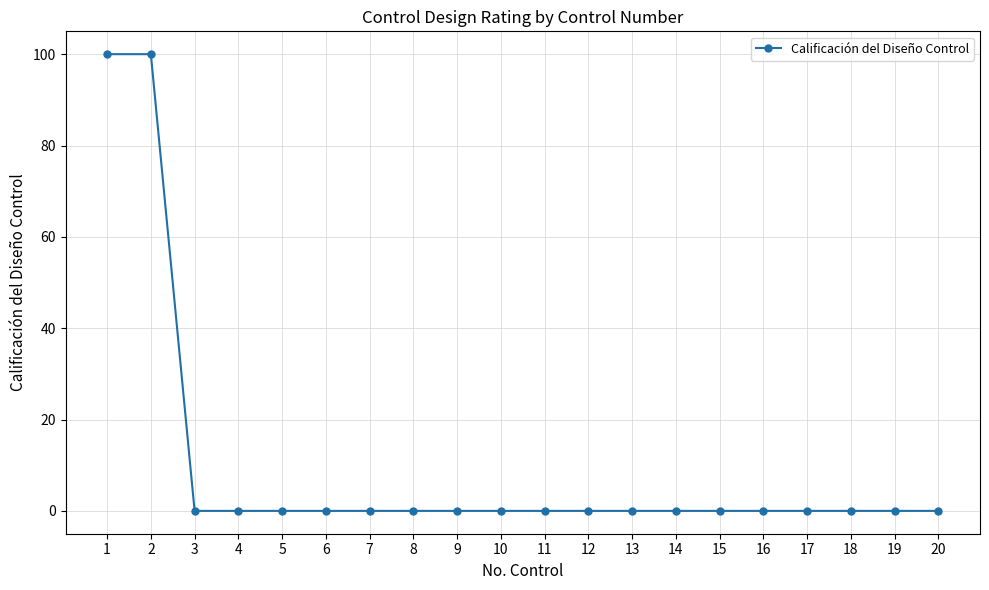

The value at 11 is 0. True or false?

True